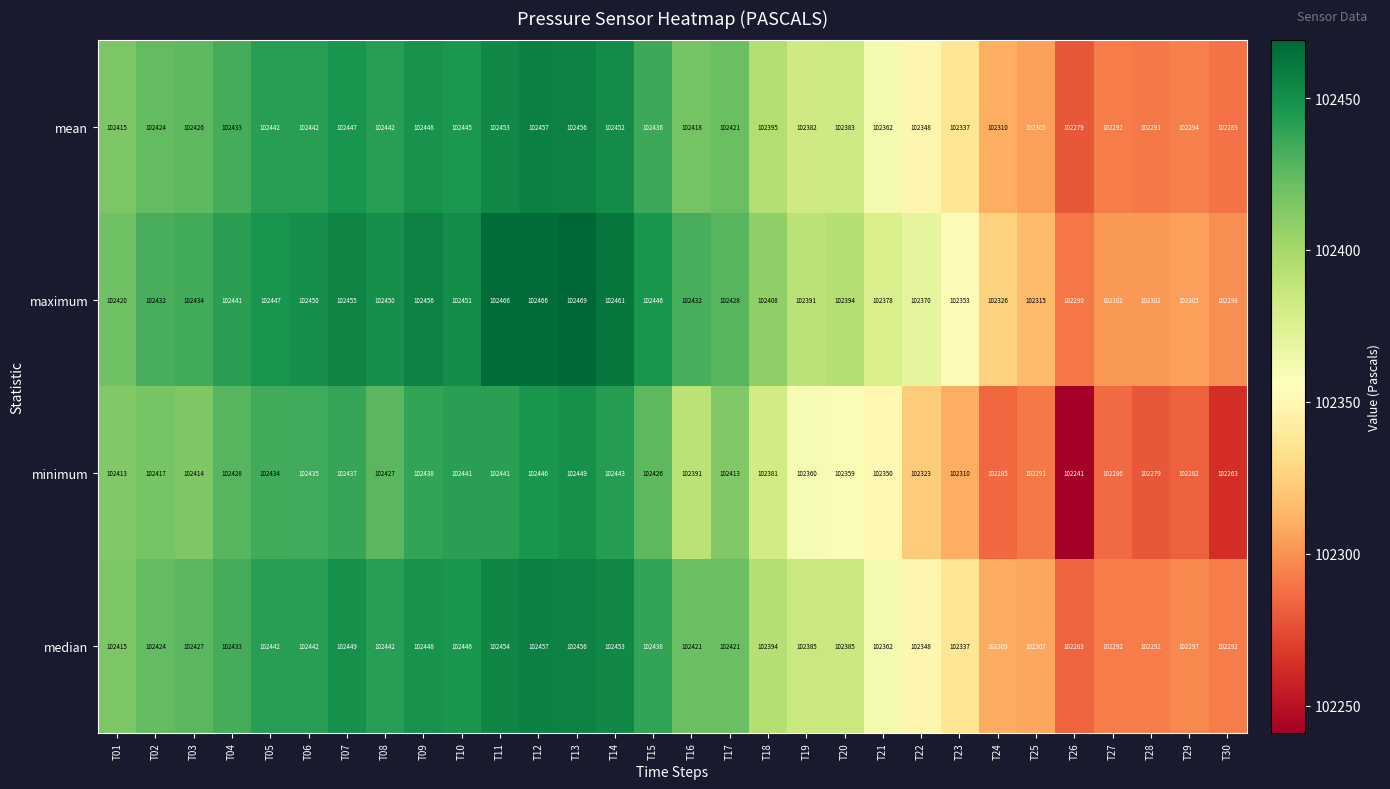

What value does the minimum series have at T21, to the nearest 50?

102350